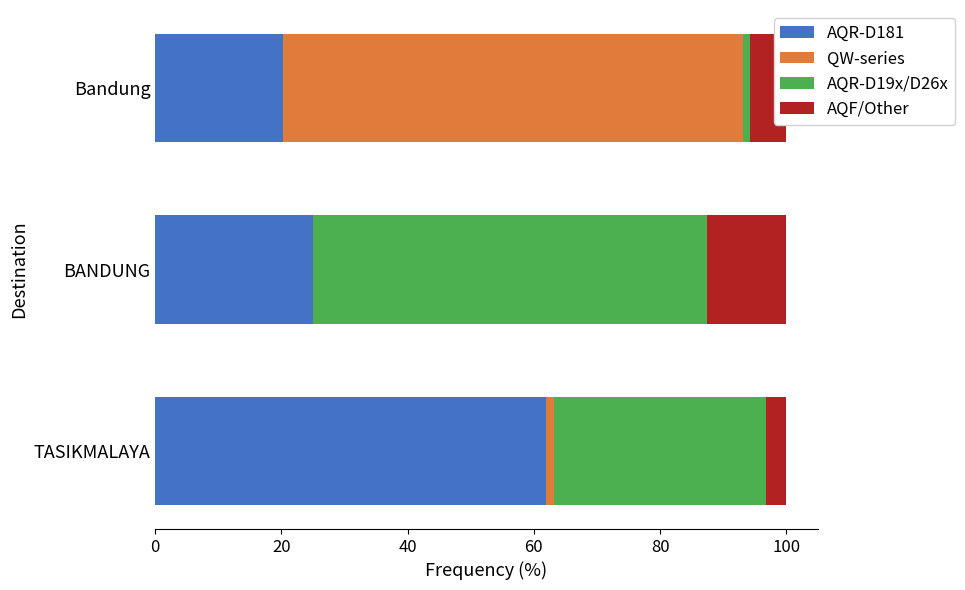

The AQR-D181 series shows 16.7 at TASIKMALAYA. True or false?

False